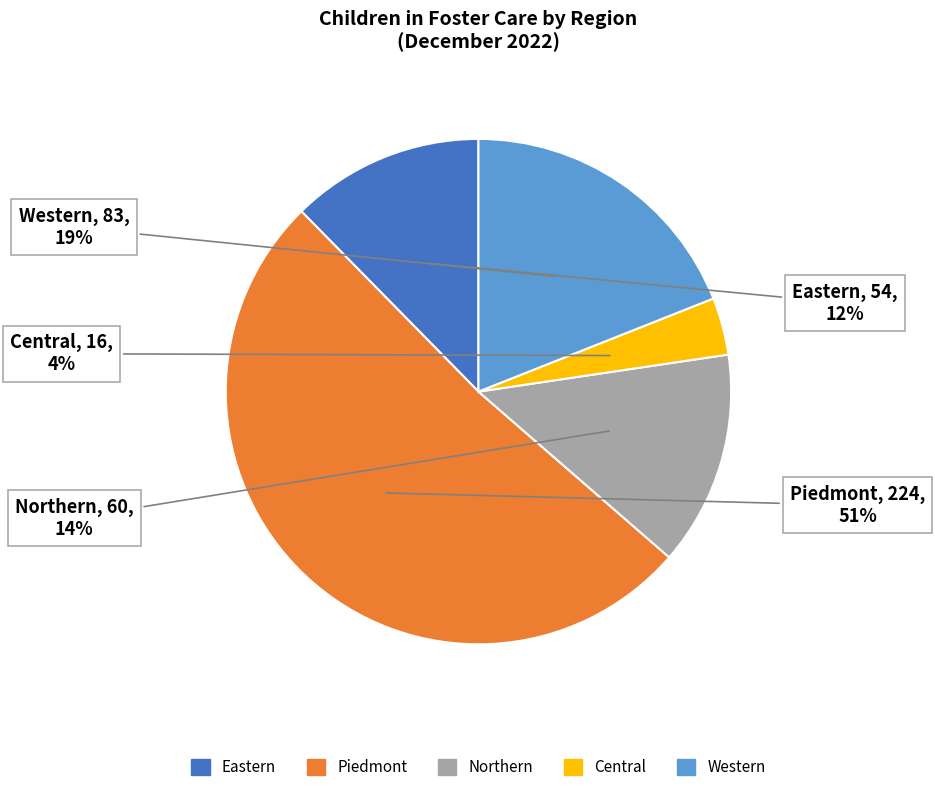

Count the number of slices in the pie.

5